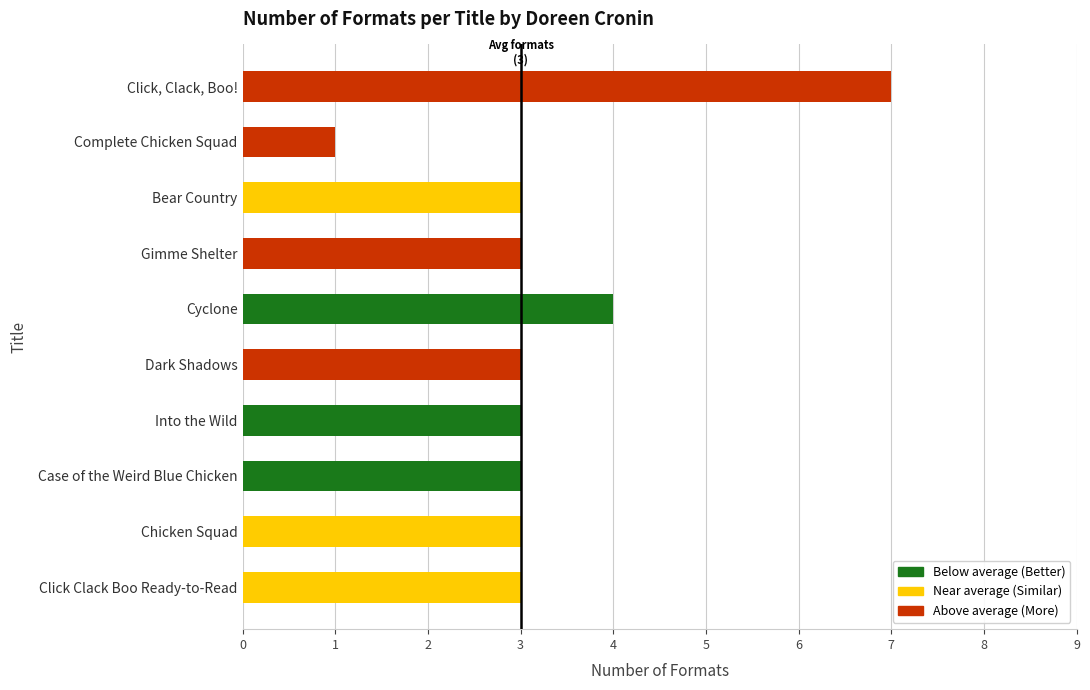

Where is the data nearest to the value 4?

Cyclone